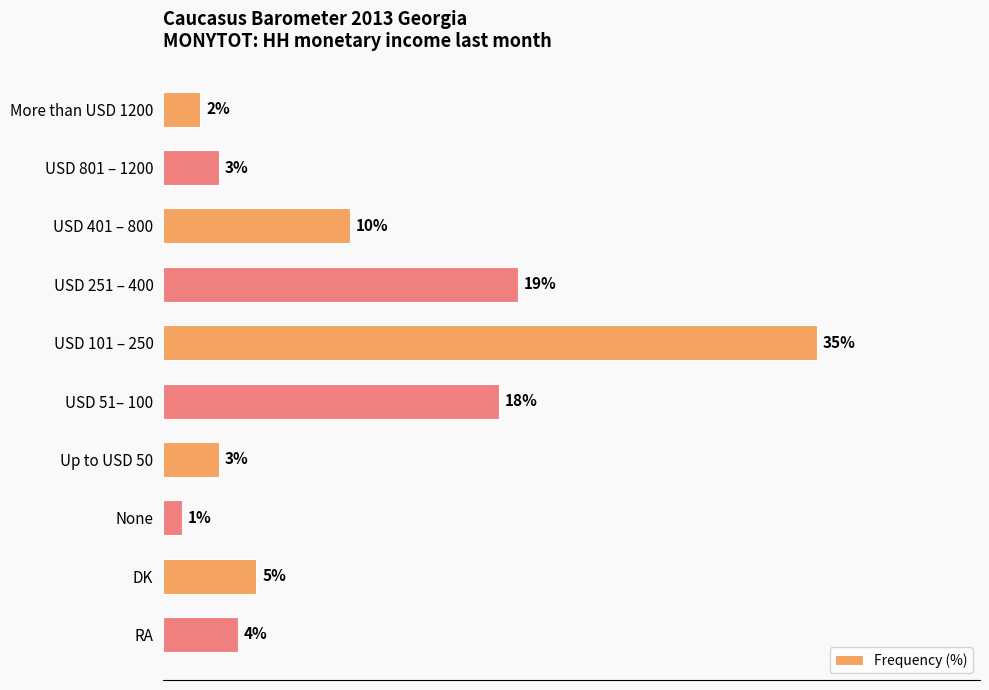

Which label corresponds to the largest value in the chart?

USD 101 – 250